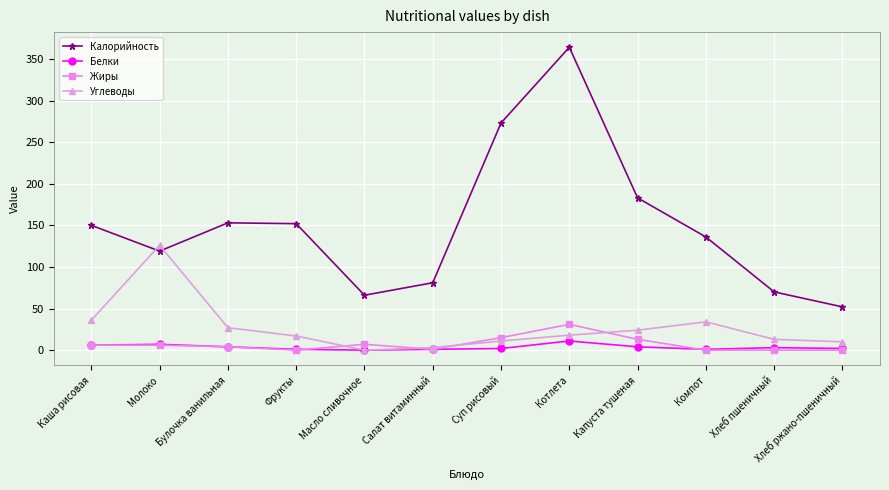

In Белки, how many points are higher than both neighbors (excluding endpoints)?

3